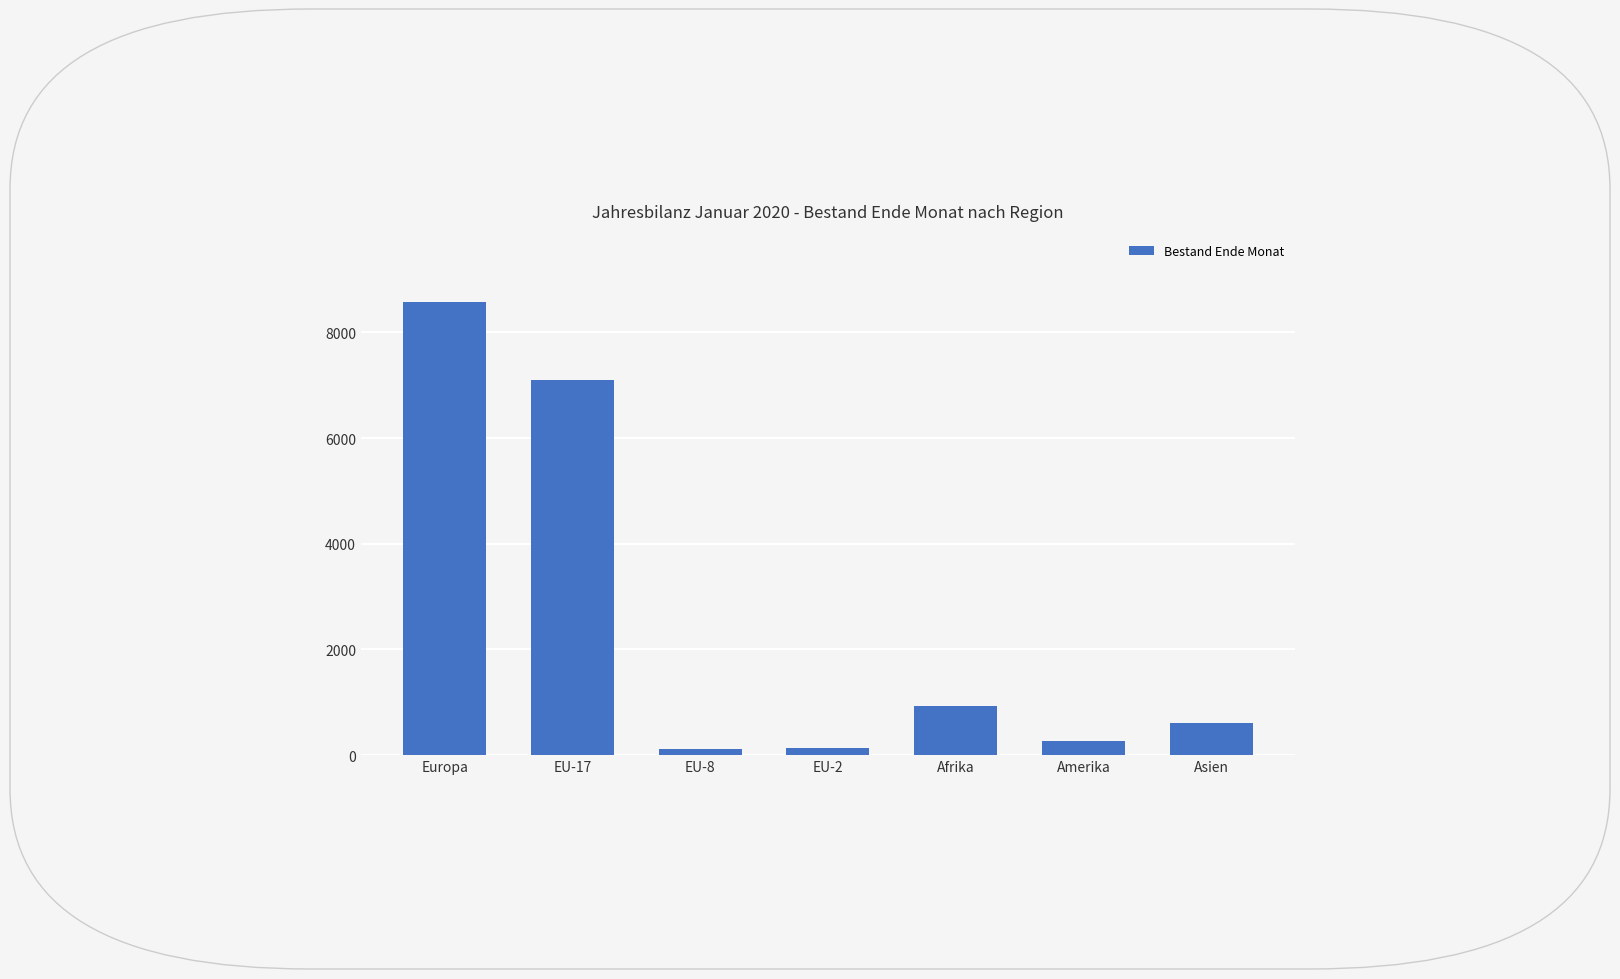

True or false: the data shows 8583 at Europa.

True